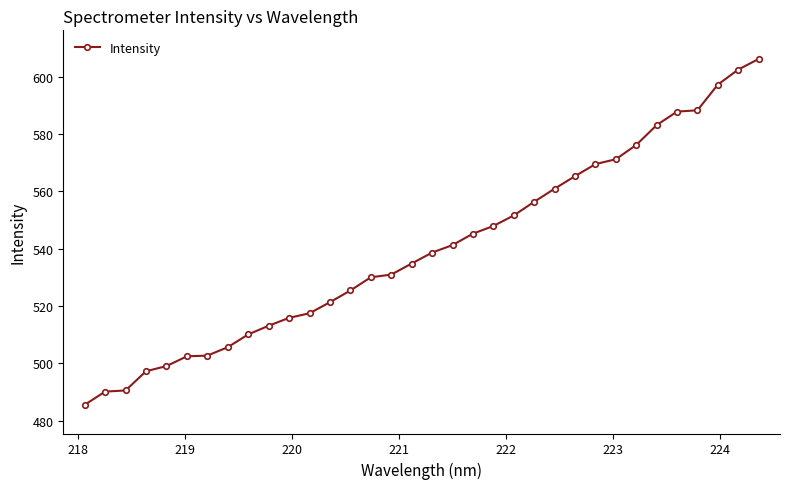

What is the value of the 3rd point from the left?

490.6